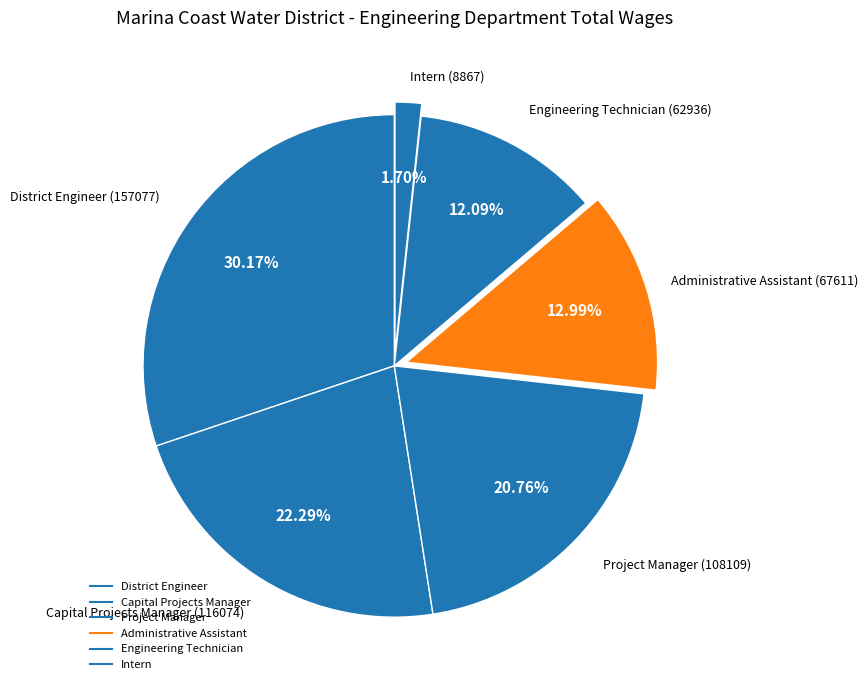

To the nearest percent, what portion does Administrative Assistant represent?

13%